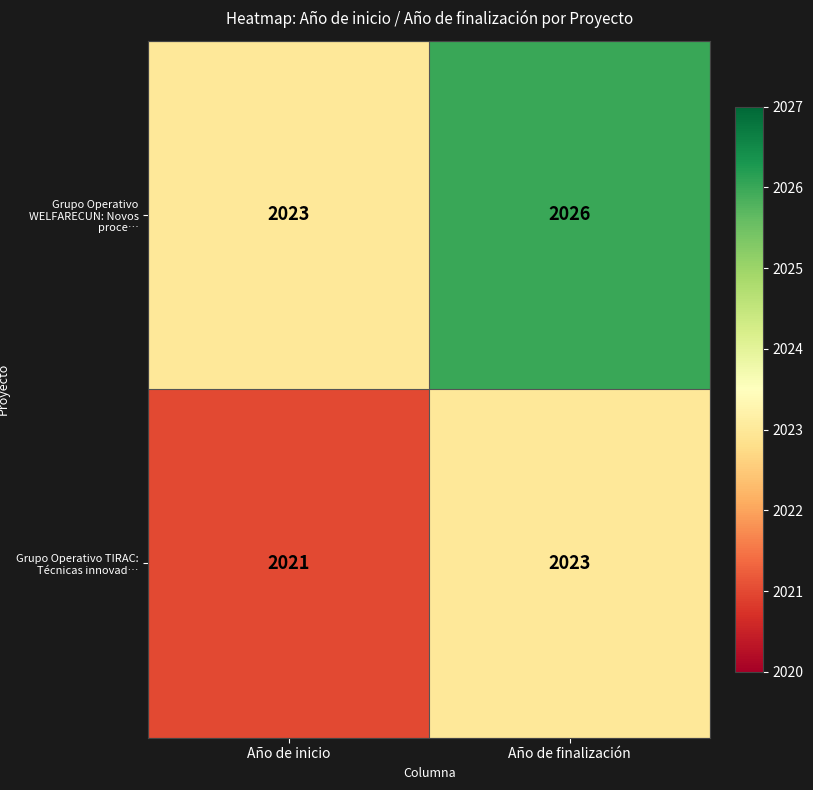

What is the greatest value displayed?

2026